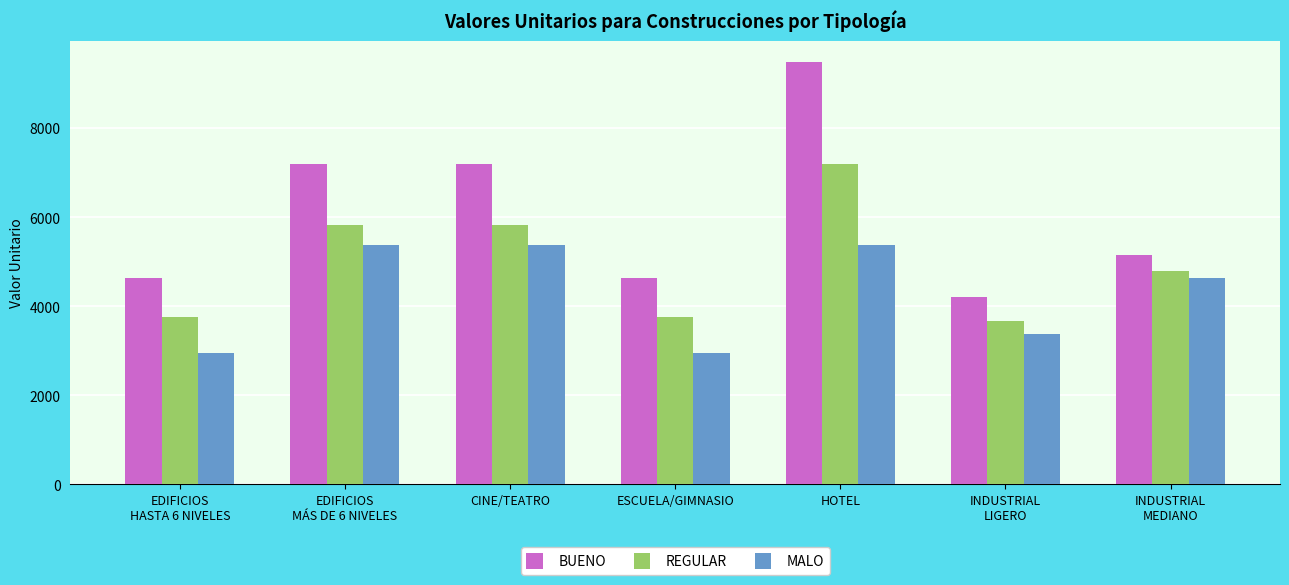

What is the spread (max minus min) of values at INDUSTRIAL
MEDIANO?

522